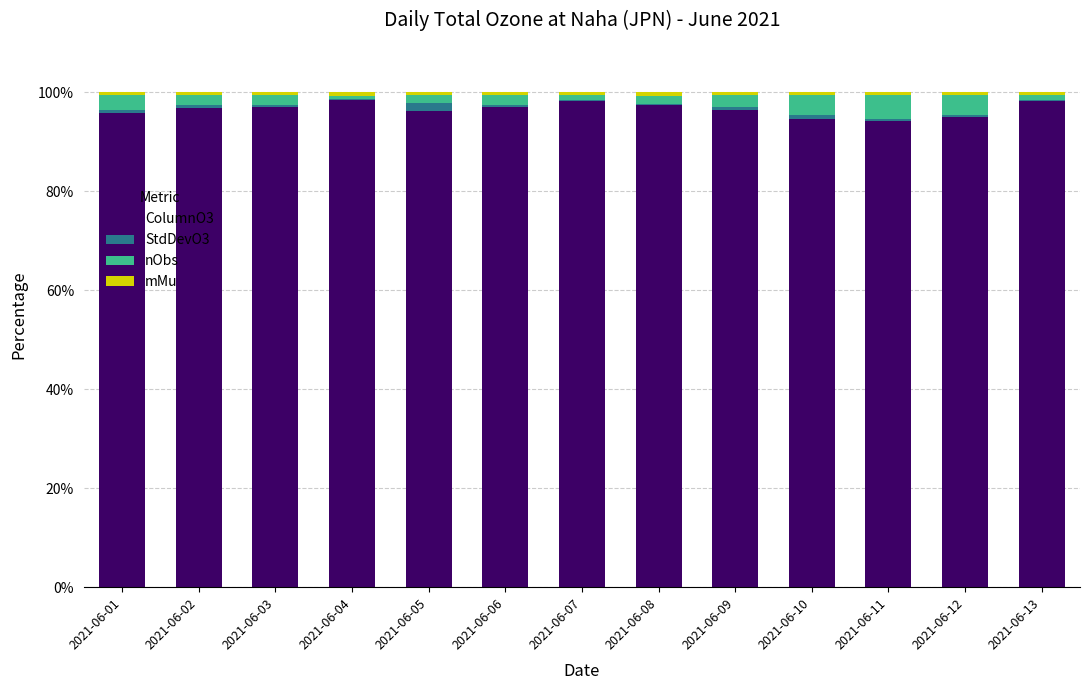

What is the approximate value of ColumnO3 at 2021-06-03?

97.1